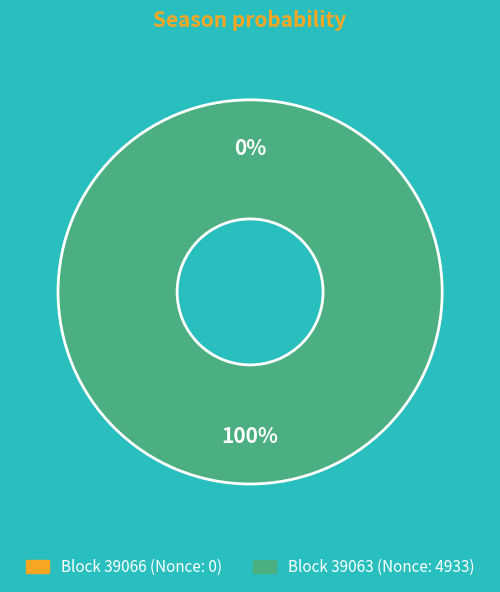

What percentage do 39063 and 39066 together represent?

100.0%